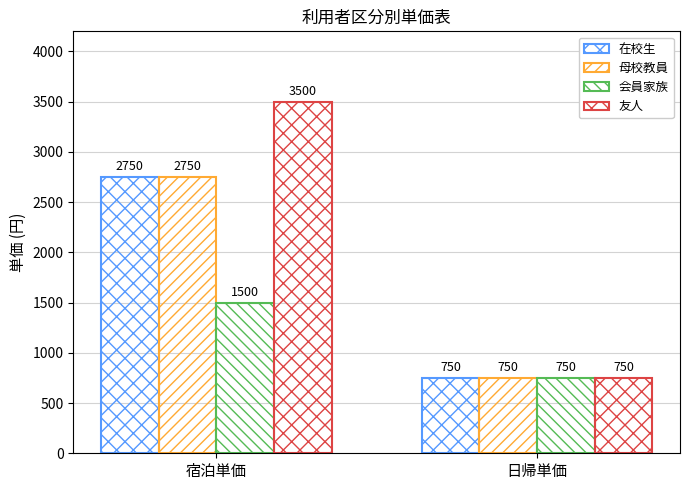

Does the chart contain any negative values?

No